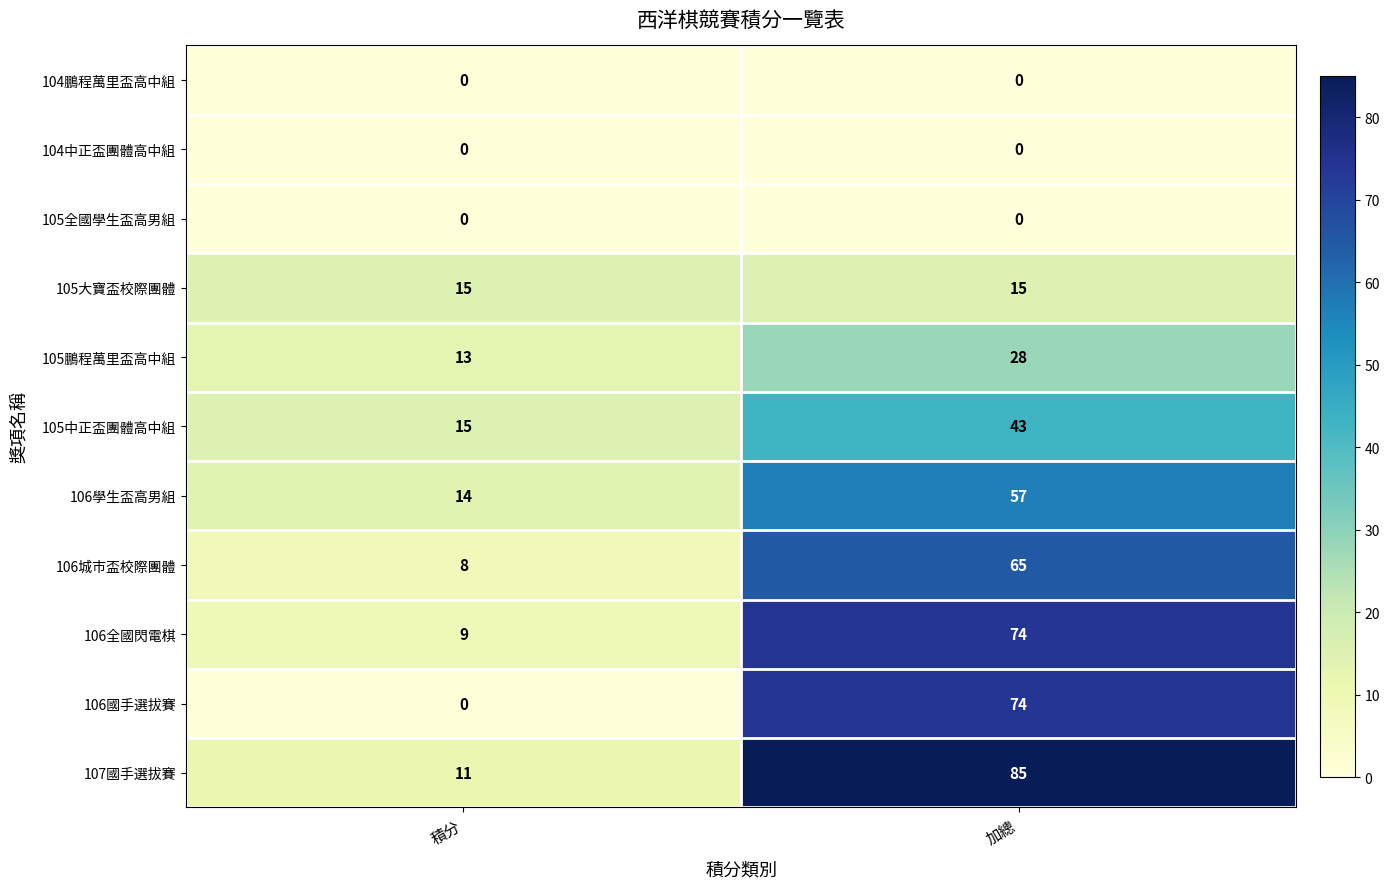

Read the 107國手選拔賽 value at 積分, to the nearest 5.

10